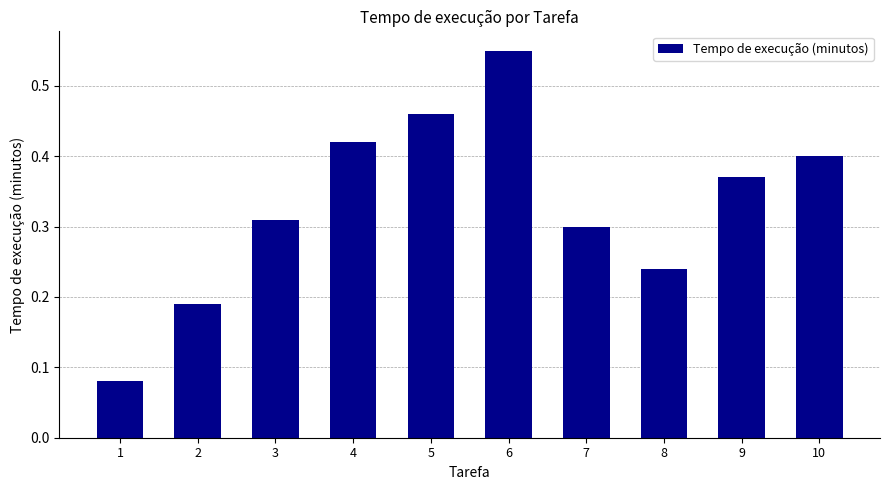

How many categories are shown in the chart?

10